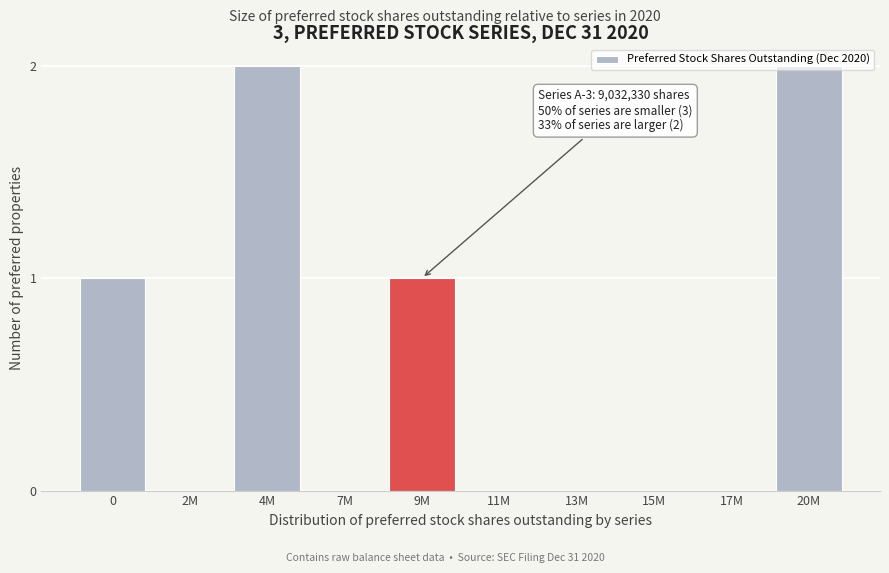

True or false: the data shows 1 at 0.

True